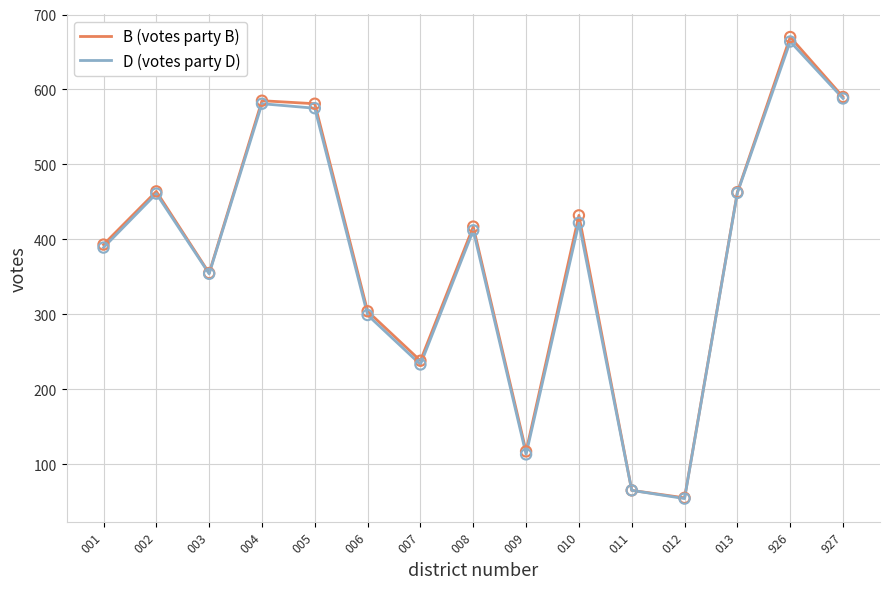

What is the total value across all series at 011?

130